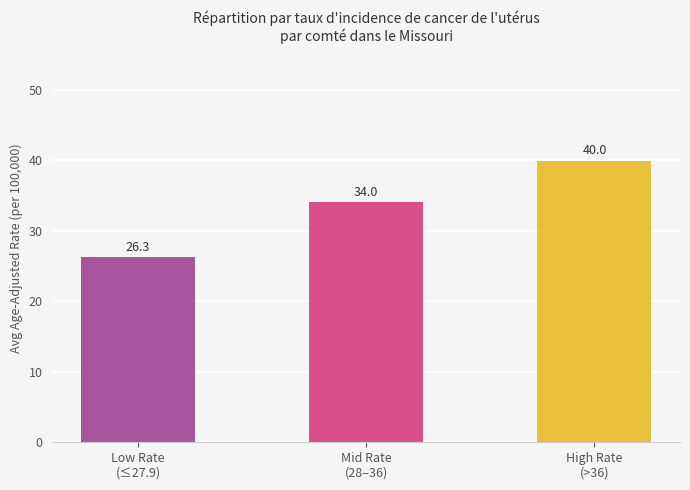

How many bars are there in total?

3